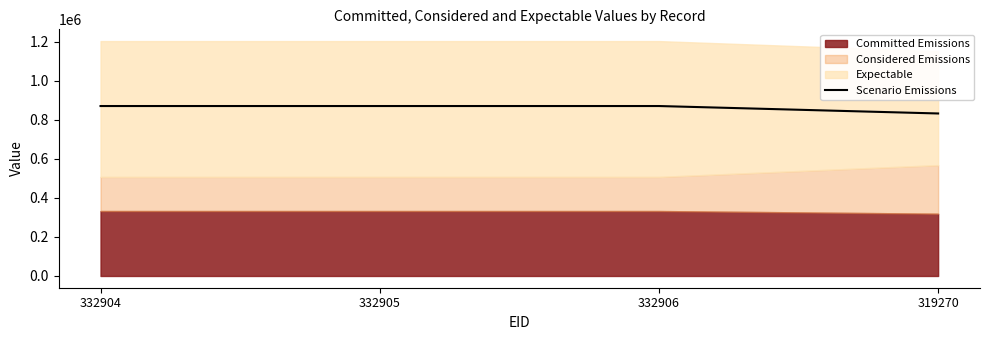

Approximately how many times larger is the value at 332906 compared to 332904?

1.0